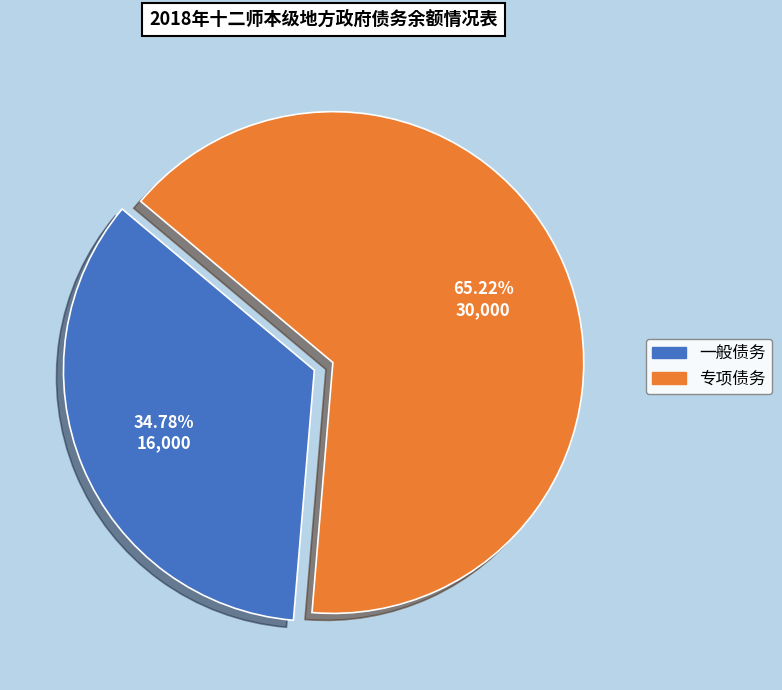

What percentage is the 一般债务 slice, to the nearest percent?

35%